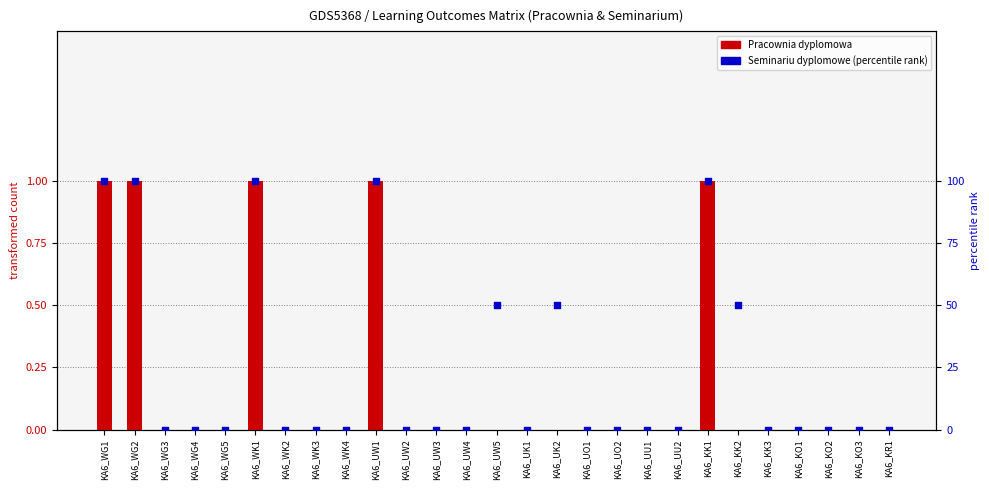

At which category is the sum across all series the highest?

KA6_WG1